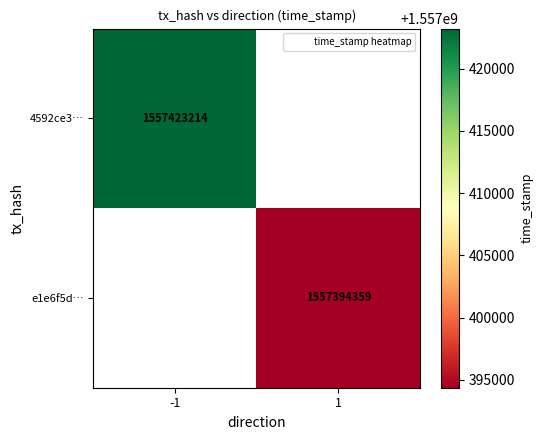

Is the value of 4592ce3… at -1 greater than the value of e1e6f5d… at 1?

Yes